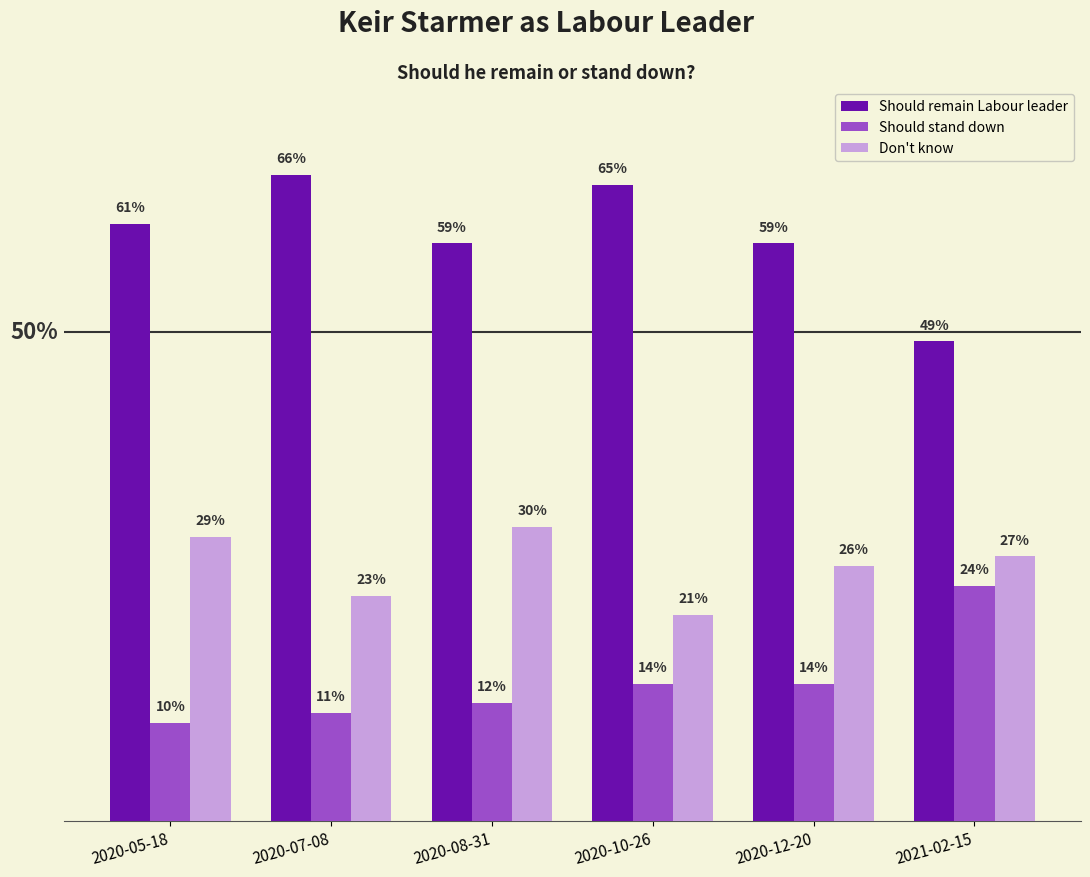

Are the bars horizontal?

No